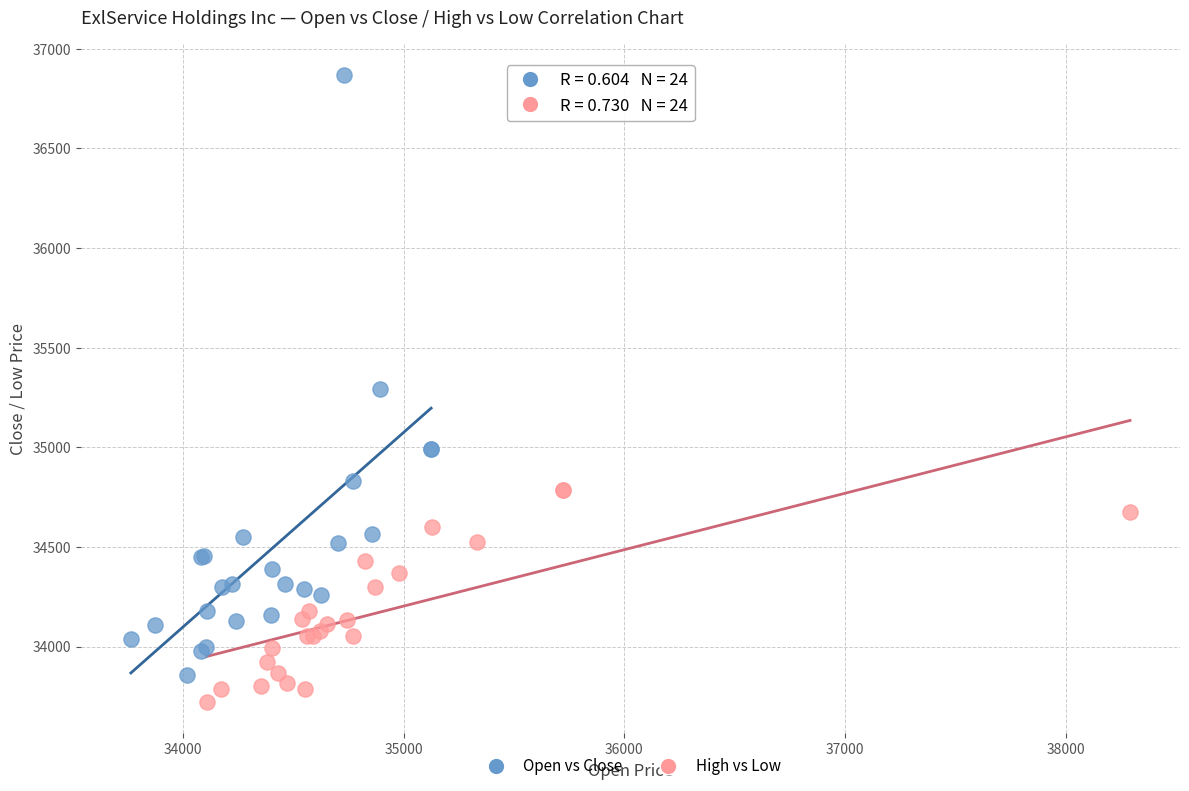

What are all the series names shown in the legend?

Open vs Close, High vs Low